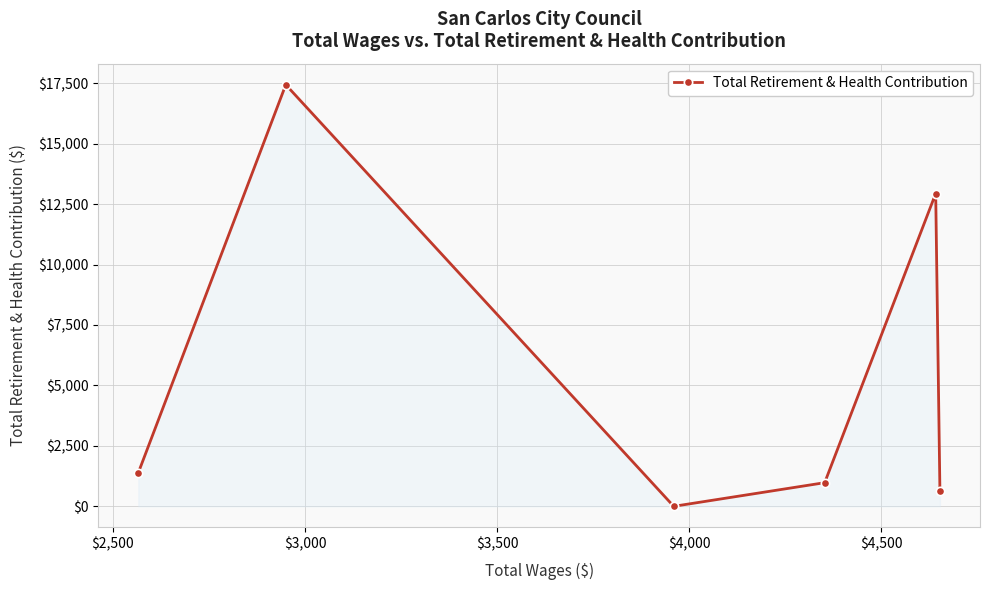

Count the number of categories in the chart.

6